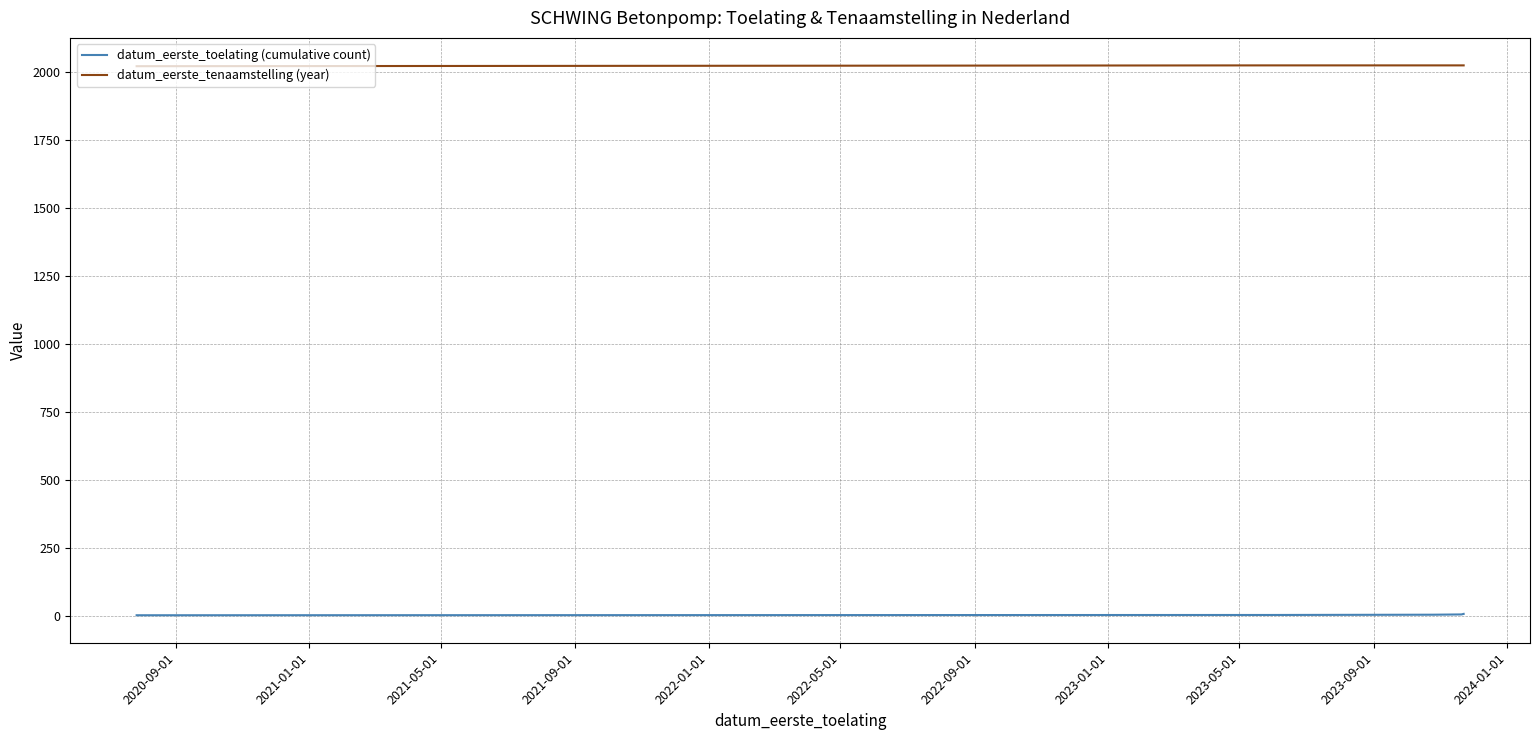

Rank the series by their maximum value, from lowest to highest.

datum_eerste_toelating (cumulative count), datum_eerste_tenaamstelling (year)